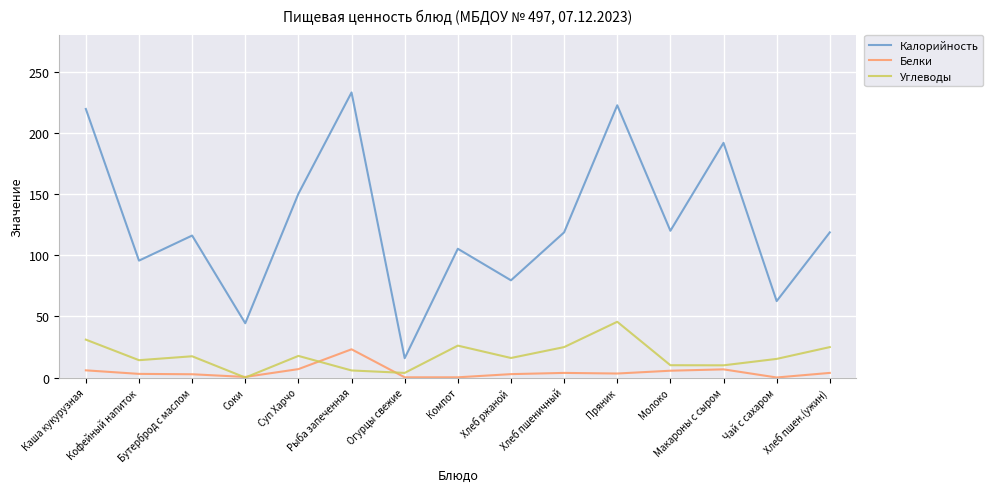

The value of Белки at Пряник is 3.3. True or false?

True